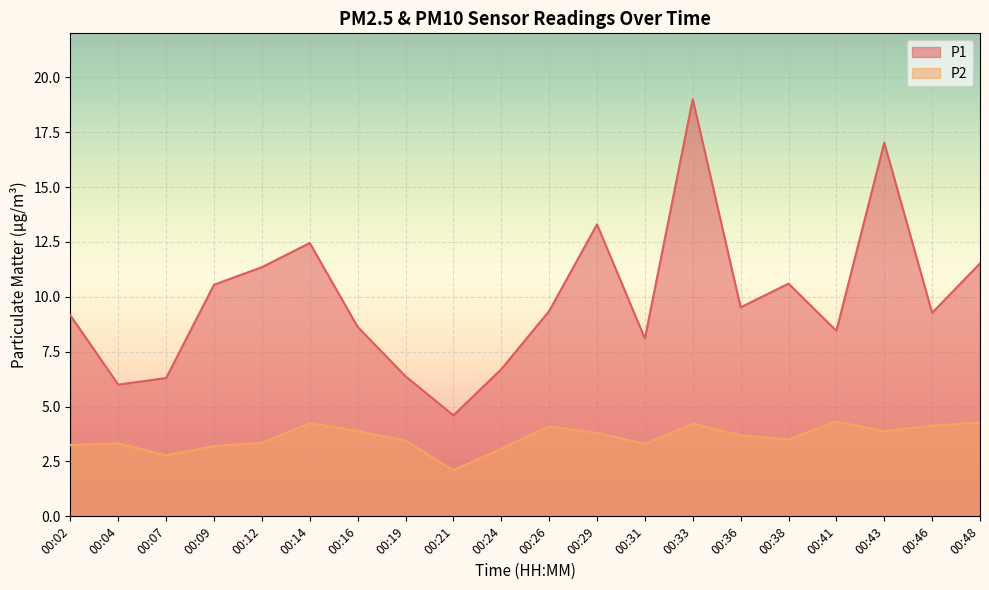

At which category is the sum across all series the highest?

00:33